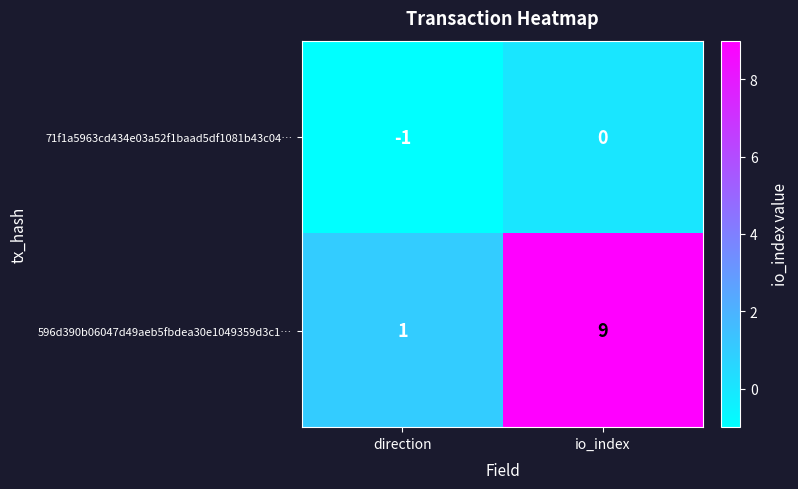

List the series in order of their overall mean, highest first.

596d390b06047d49aeb5fbdea30e1049359d3c1…, 71f1a5963cd434e03a52f1baad5df1081b43c04…